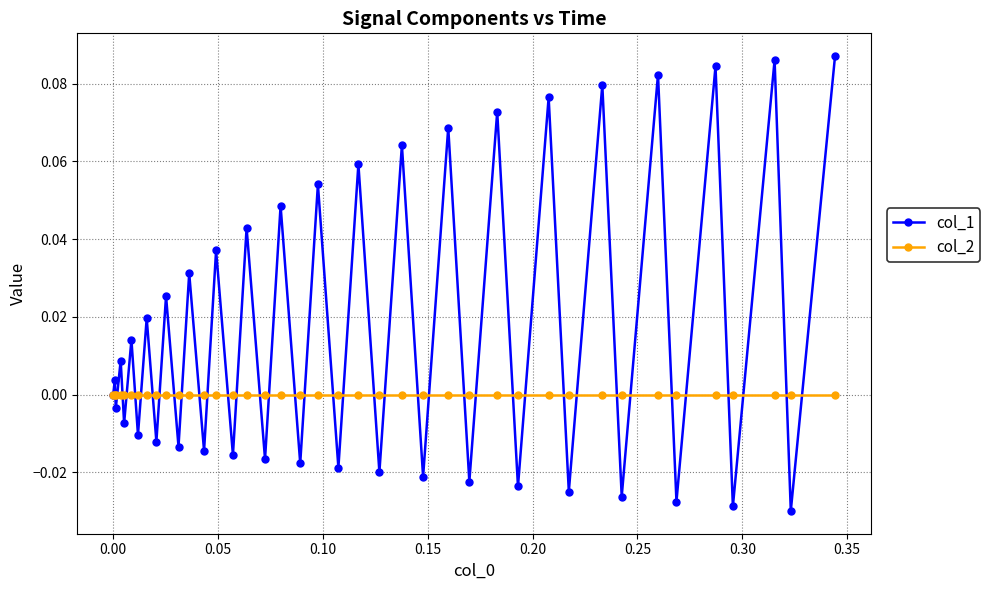

Which series has the widest spread of values?

col_1